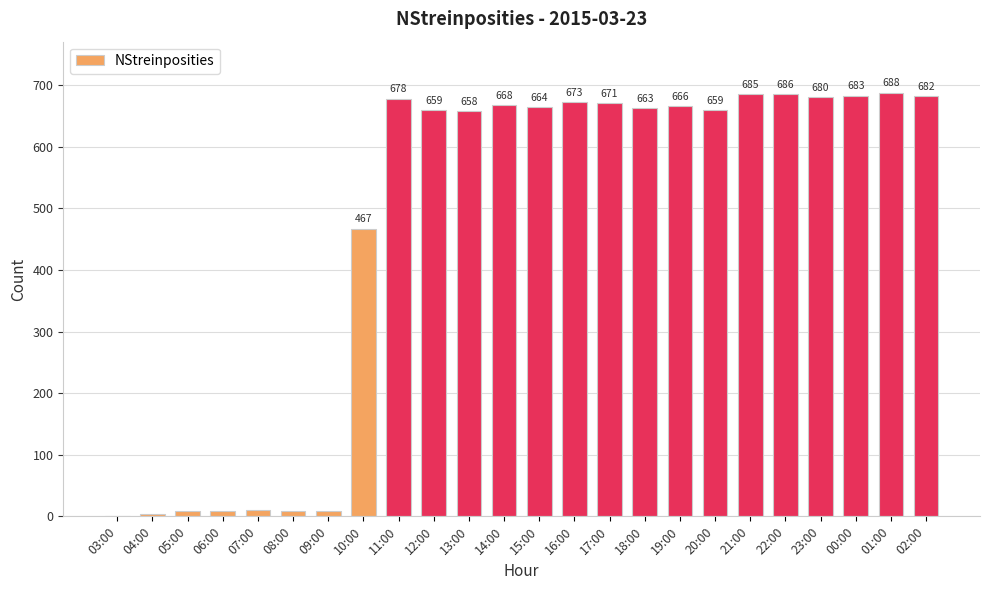

The chart shows a value of 688 at 01:00. True or false?

True